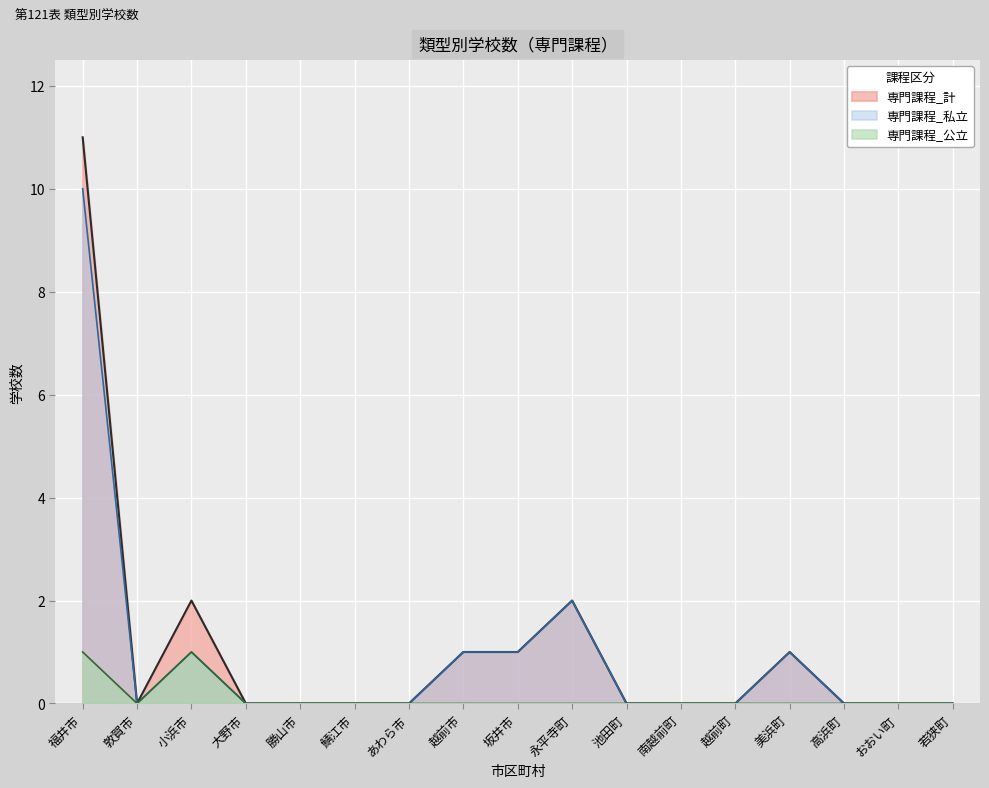

Which series has the widest spread of values?

専門課程_計